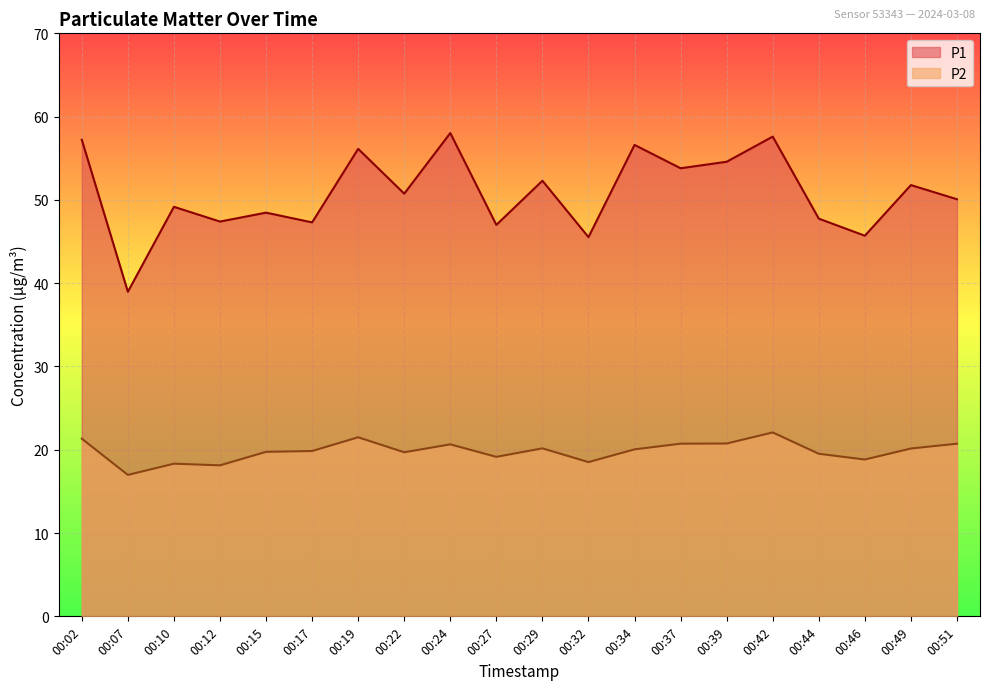

List the labels in order of P1 value, largest first.

00:24, 00:42, 00:02, 00:34, 00:19, 00:39, 00:37, 00:29, 00:49, 00:22, 00:51, 00:10, 00:15, 00:44, 00:12, 00:17, 00:27, 00:46, 00:32, 00:07